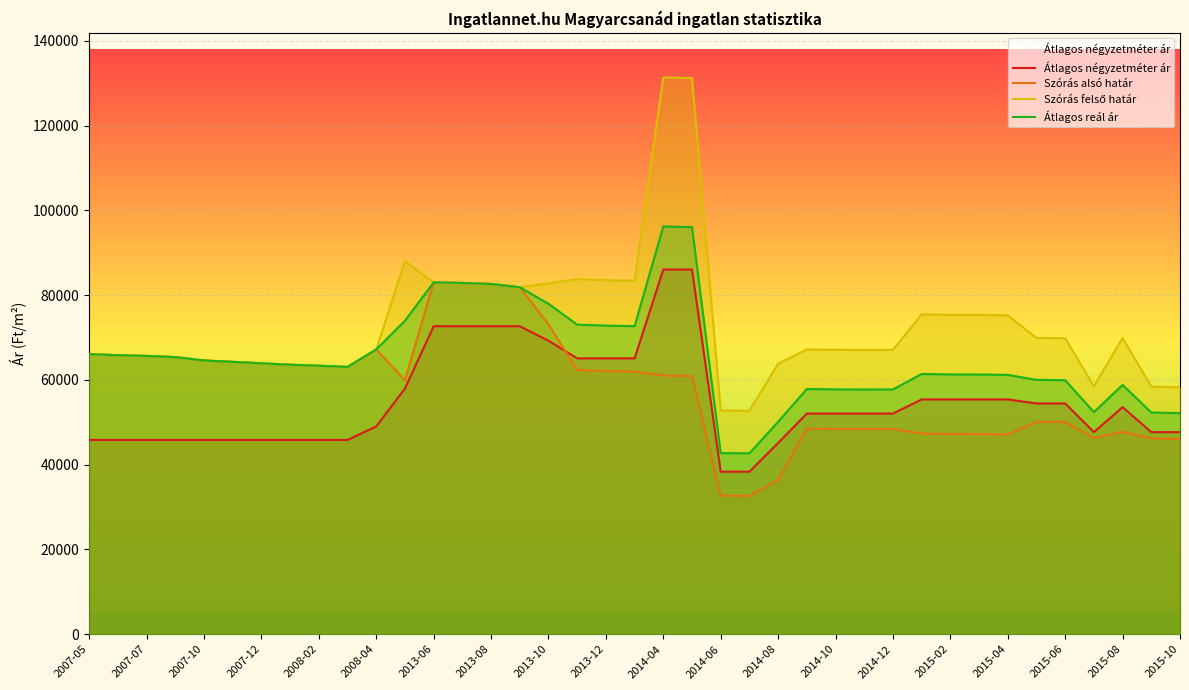

What is the value of the Átlagos négyzetméter ár point at the 20th from the left?

65083